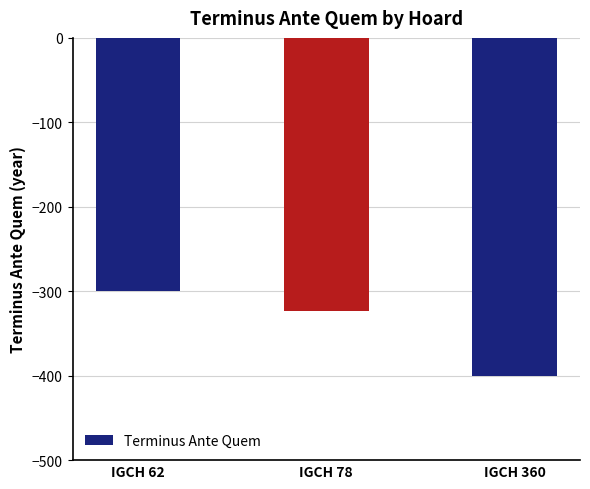

Count the number of values greater than -323.

1